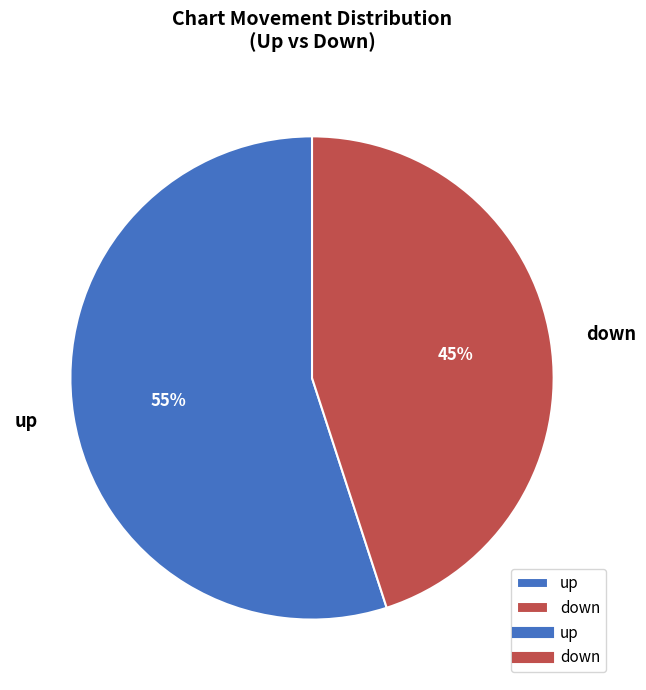

Which category has the smallest portion of the pie?

down